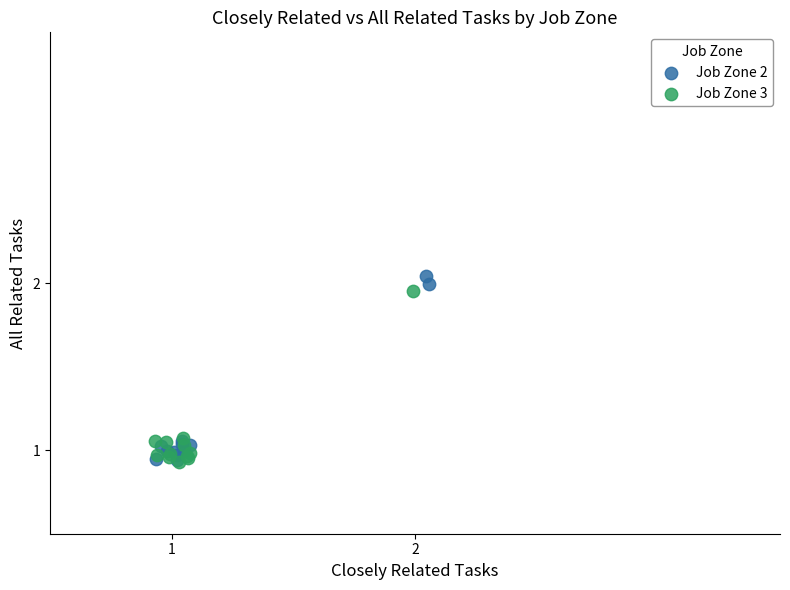

What are all the series names shown in the legend?

Job Zone 2, Job Zone 3